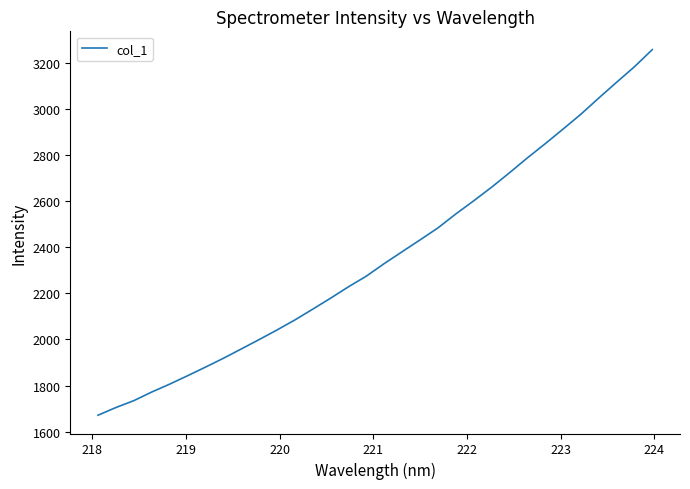

What is the greatest value displayed?

3256.7